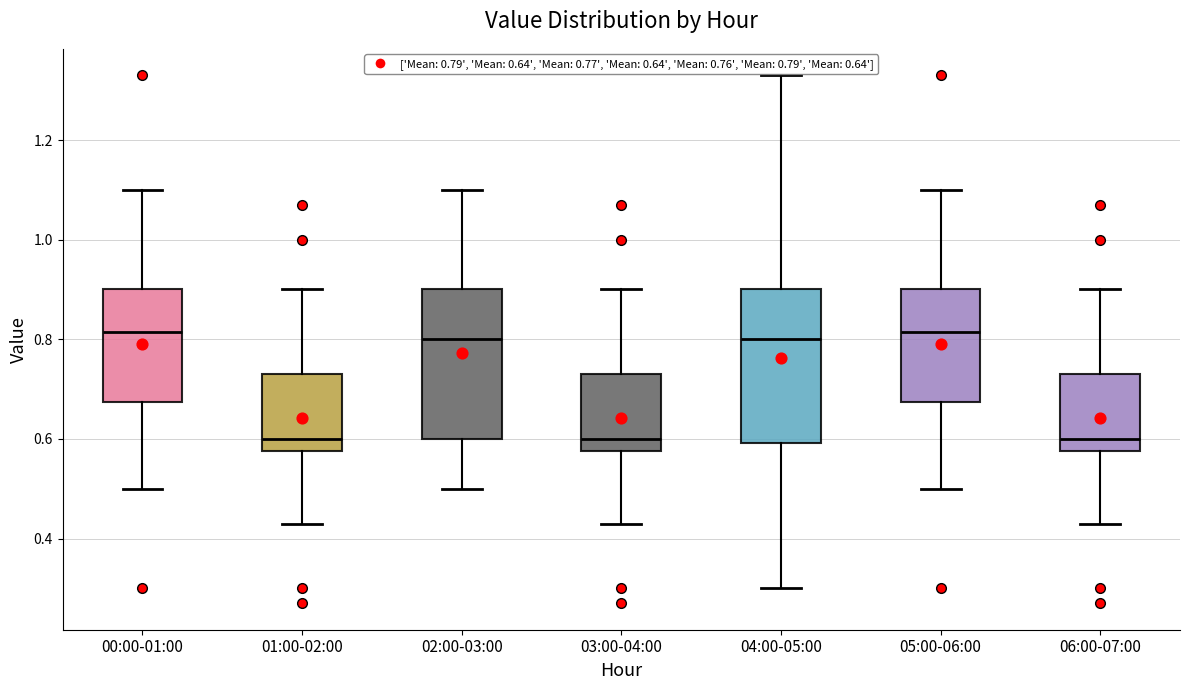

Reading left to right, read every box against the y-axis: the position of its median line, the range the box covers, and the ends of its whiskers. The values are not printed on the chart, so give them approximately, as read against the axis.

00:00-01:00: median 0.82, box 0.68 to 0.90, whiskers 0.50 to 1.10
01:00-02:00: median 0.60, box 0.58 to 0.74, whiskers 0.44 to 0.90
02:00-03:00: median 0.80, box 0.60 to 0.90, whiskers 0.50 to 1.10
03:00-04:00: median 0.60, box 0.58 to 0.74, whiskers 0.44 to 0.90
04:00-05:00: median 0.80, box 0.60 to 0.90, whiskers 0.30 to 1.34
05:00-06:00: median 0.82, box 0.68 to 0.90, whiskers 0.50 to 1.10
06:00-07:00: median 0.60, box 0.58 to 0.74, whiskers 0.44 to 0.90